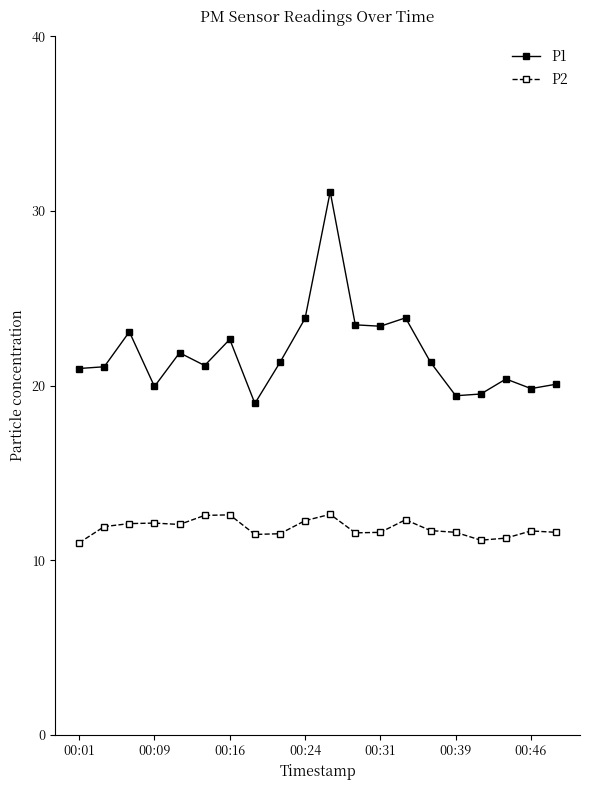

True or false: P1 has more than 1 interior local peaks.

True